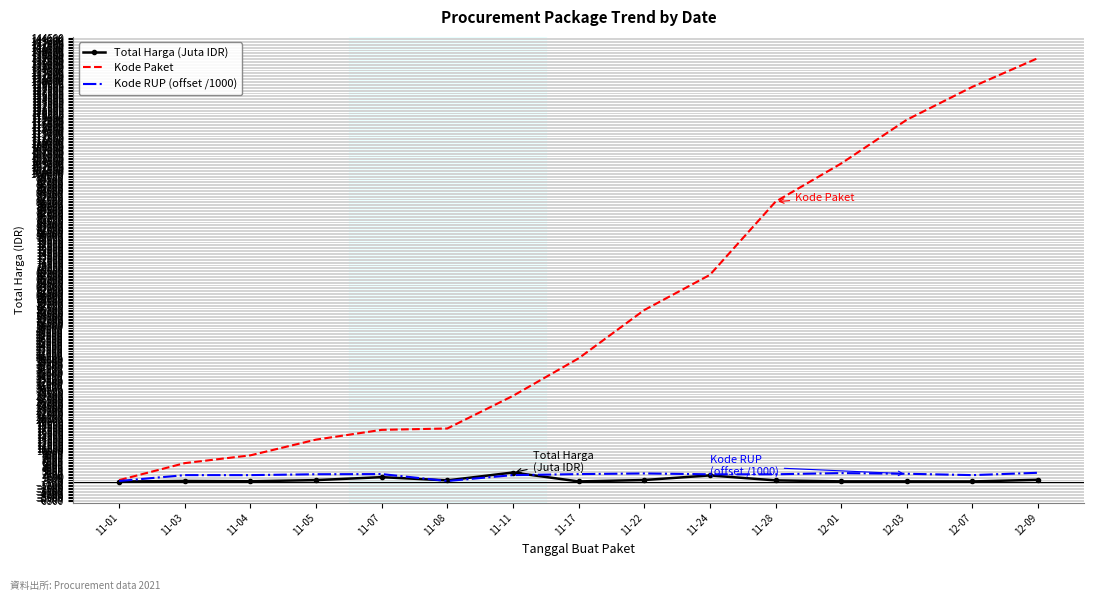

Which series has the widest spread of values?

Kode Paket